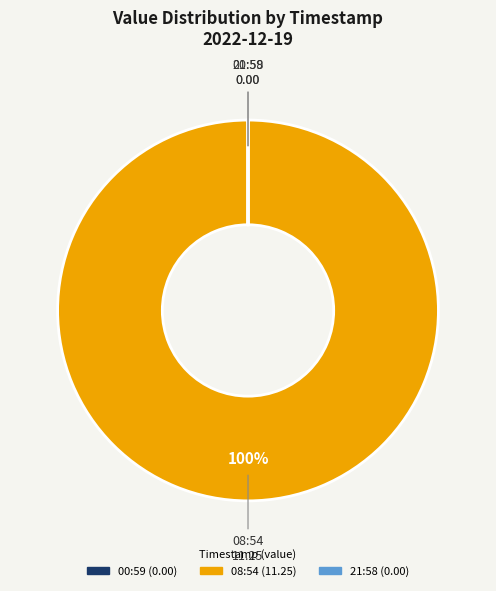

Does any single category account for the majority?

Yes